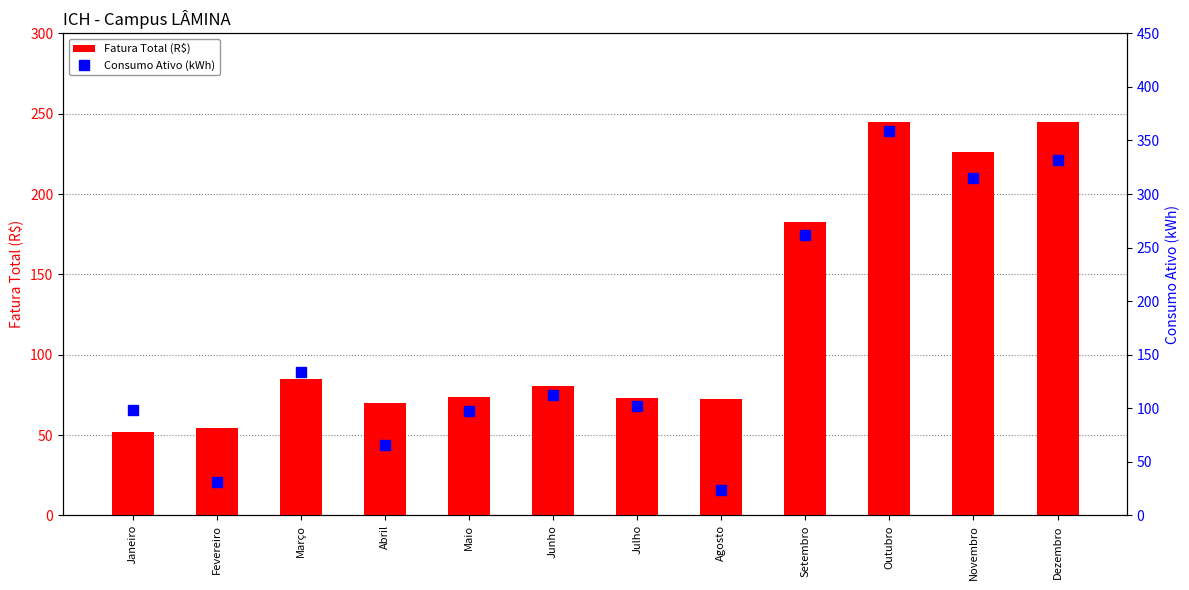

Reading left to right, list all the values displayed in this chart.

Fatura Total (R$): Janeiro=51.9	Fevereiro=54.3	Março=85.0	Abril=70.2	Maio=73.8	Junho=80.7	Julho=72.9	Agosto=72.6	Setembro=182.4	Outubro=245.1	Novembro=225.9	Dezembro=244.8
Consumo Ativo (kWh): Janeiro=98.0	Fevereiro=31.0	Março=134.0	Abril=66.0	Maio=97.0	Junho=112.0	Julho=102.0	Agosto=24.0	Setembro=262.0	Outubro=359.0	Novembro=315.0	Dezembro=332.0